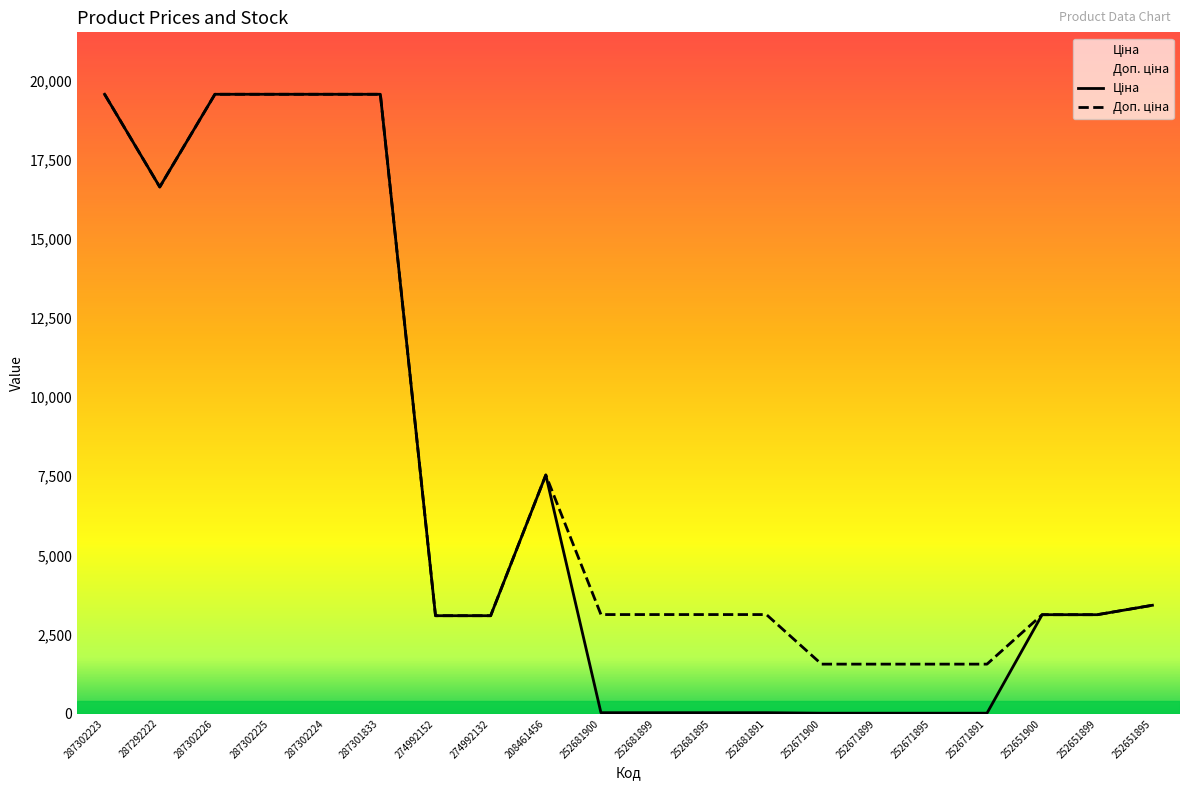

Reading left to right, extract all data points from this chart.

Ціна: 287302223=19564.9	287292222=16636.8	287302226=19564.9	287302225=19564.9	287302224=19564.9	287301833=19564.9	274992152=3094.7	274992132=3094.7	208461456=7539.3	252681900=31.3	252681899=31.3	252681895=31.3	252681891=31.3	252671900=15.7	252671899=15.7	252671895=15.7	252671891=15.7	252651900=3126.7	252651899=3126.7	252651895=3424.5
Доп. ціна: 287302223=19564.9	287292222=16636.8	287302226=19564.9	287302225=19564.9	287302224=19564.9	287301833=19564.9	274992152=3095.0	274992132=3095.0	208461456=7539.3	252681900=3131.0	252681899=3131.0	252681895=3131.0	252681891=3131.0	252671900=1565.0	252671899=1565.0	252671895=1565.0	252671891=1565.0	252651900=3127.0	252651899=3127.0	252651895=3425.0